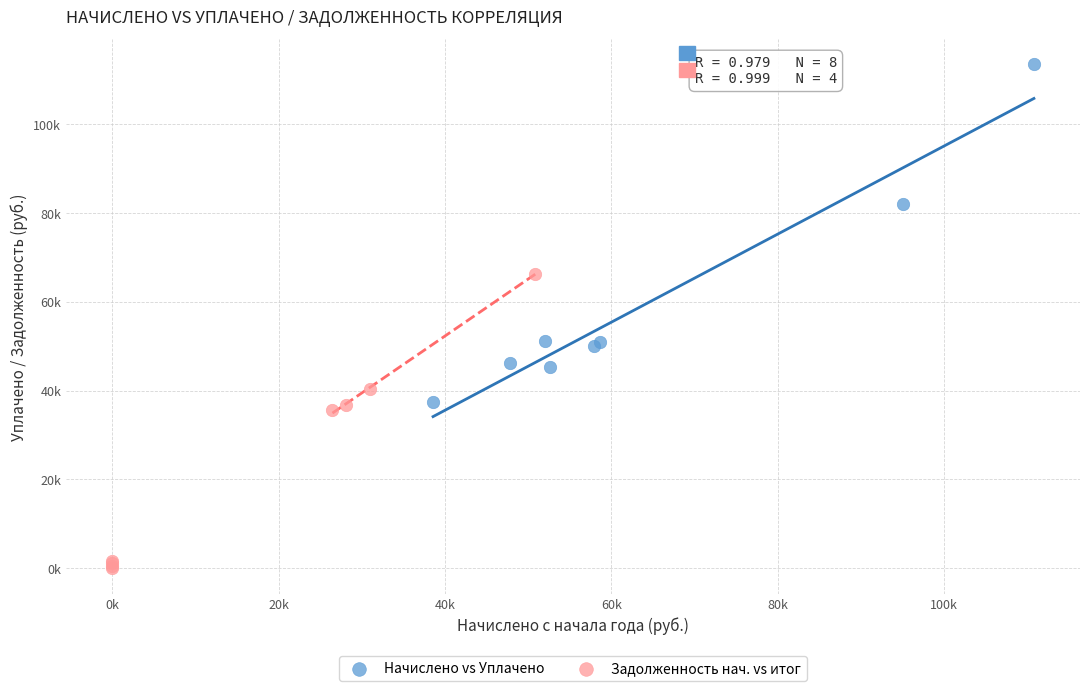

Which series has the widest spread of Y values?

Начислено vs Уплачено